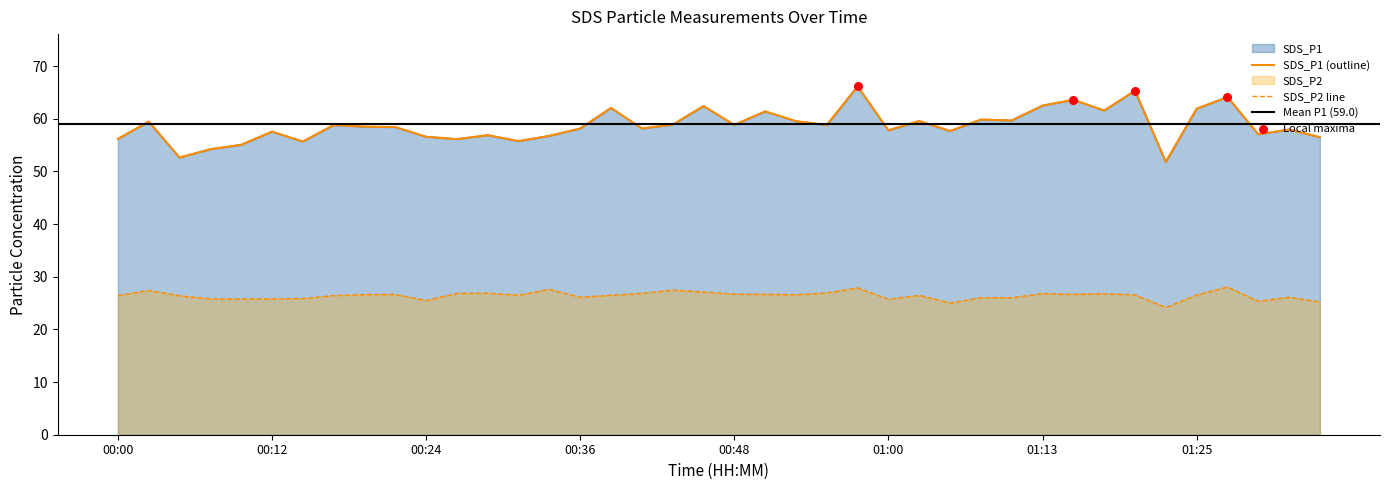

What is the total value across all series at 00:26?

83.0